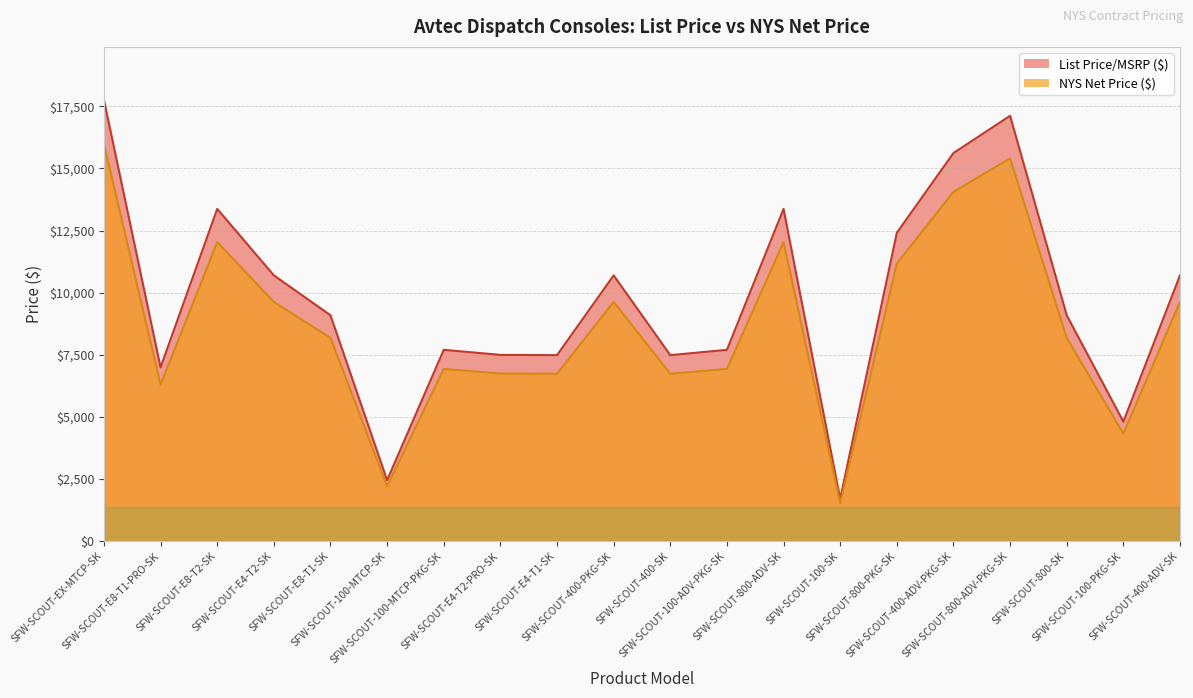

Where does the List Price/MSRP ($) series first go above 8181?

SFW-SCOUT-EX-MTCP-SK